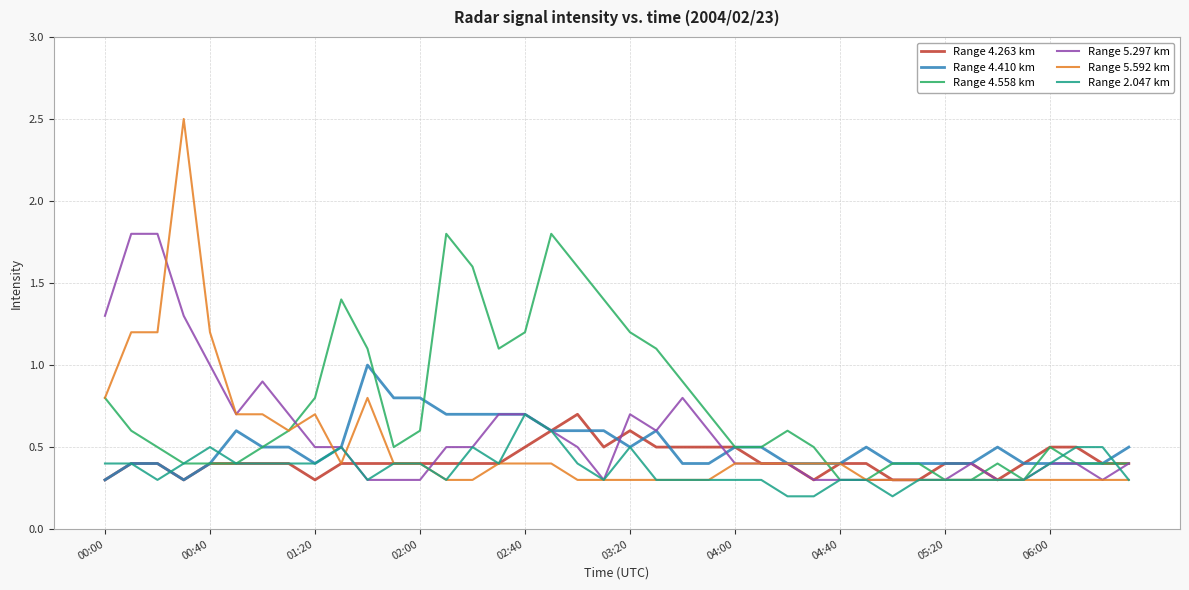

Which series has the widest spread of values?

Range 5.592 km